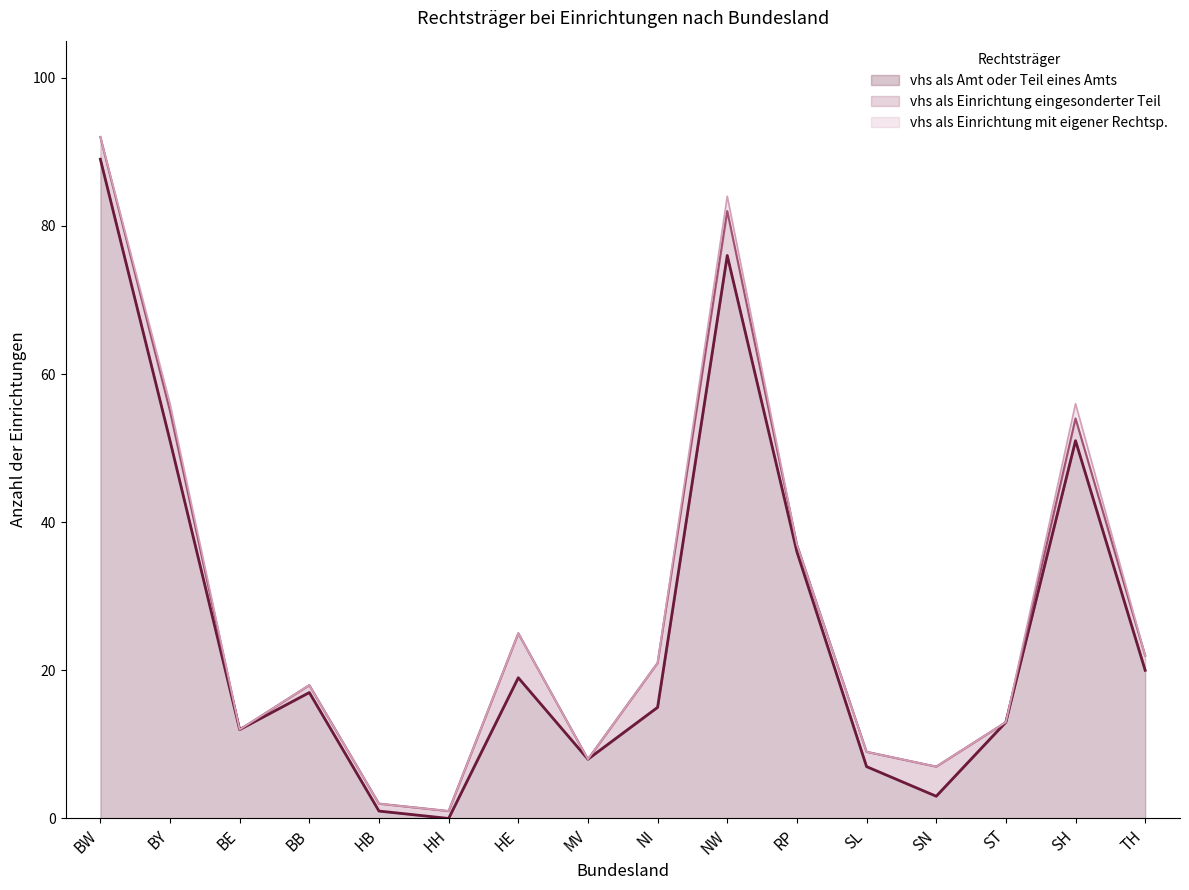

What are all the series names shown in the legend?

vhs als Amt oder Teil eines Amts, vhs als Einrichtung eingesonderter Teil, vhs als Einrichtung mit eigener Rechtsp.